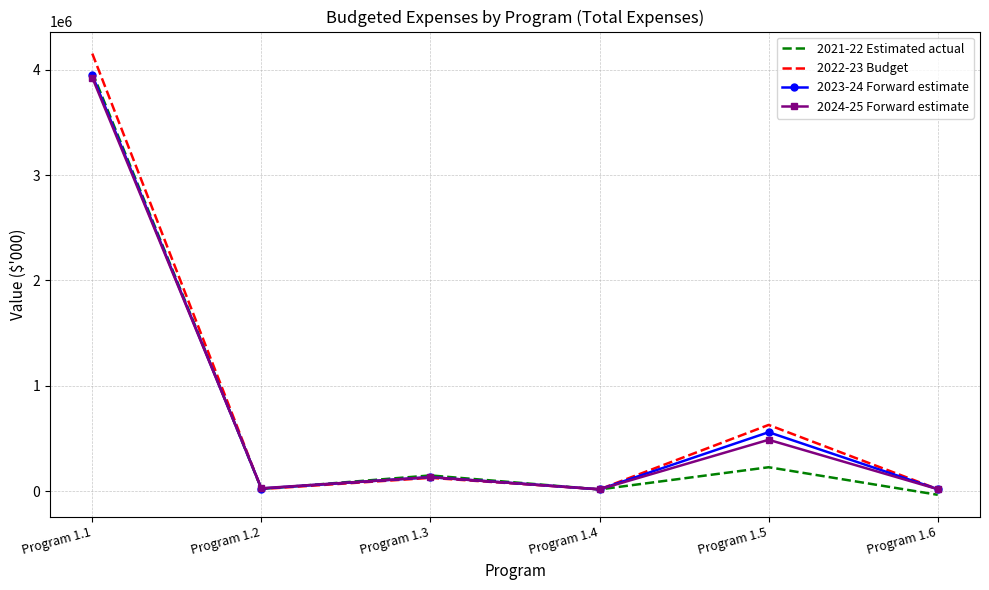

What is the minimum value shown in the chart?

-33850.0